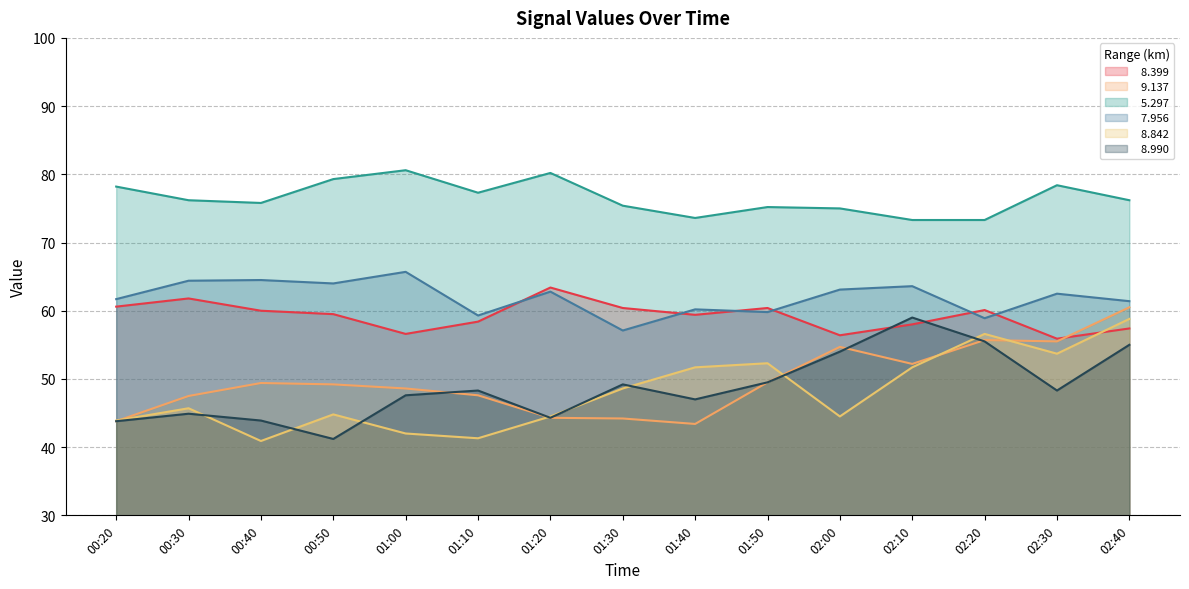

Between 02:20 and 02:30, which is larger?

02:20